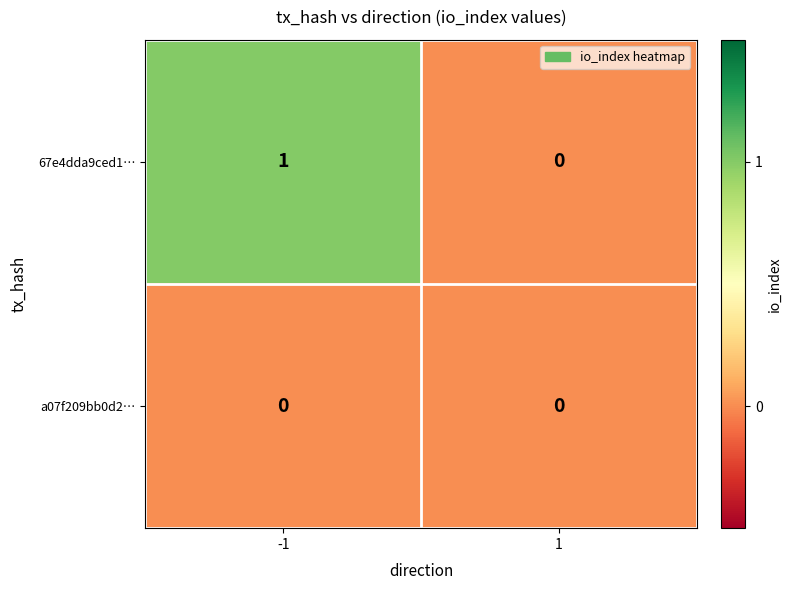

Reading left to right, what are all the values shown in this chart?

67e4dda9ced1…: -1=1	1=0
a07f209bb0d2…: -1=0	1=0